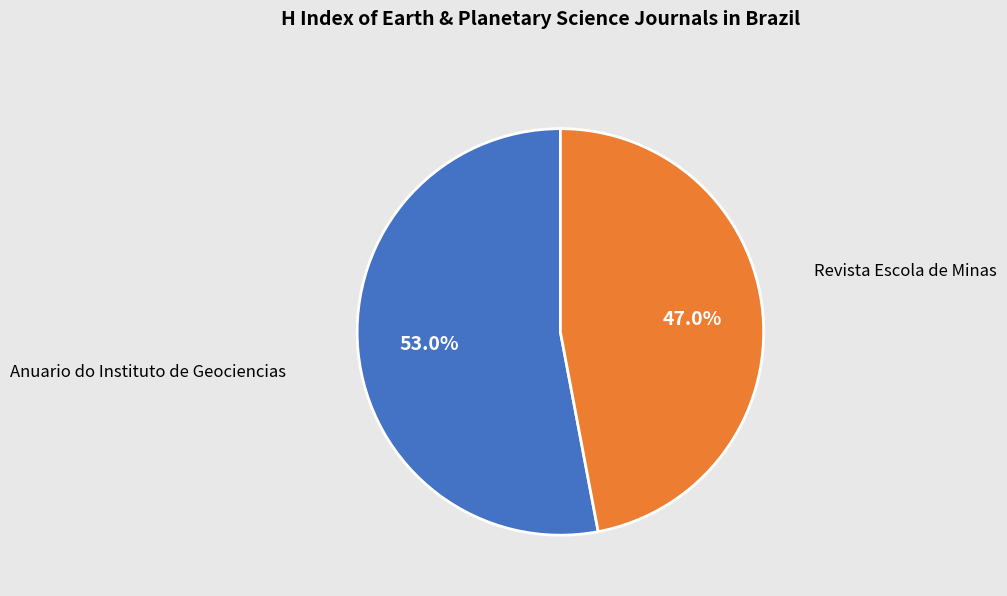

Count the number of slices in the pie.

2